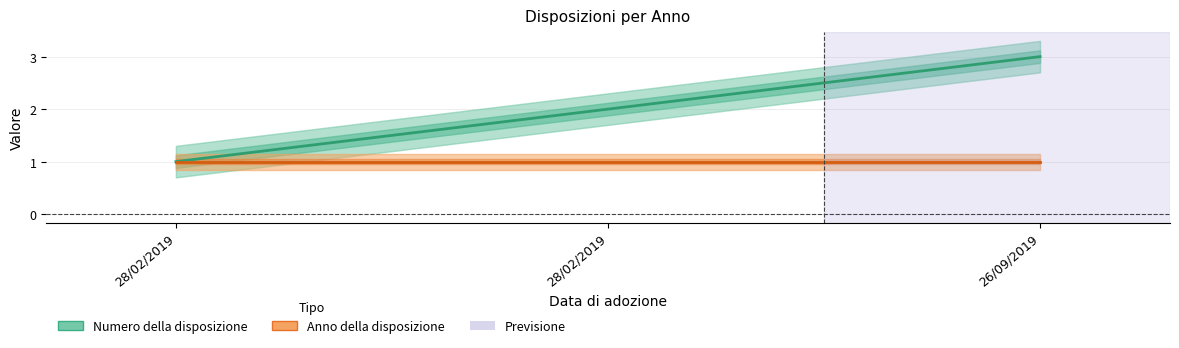

True or false: Anno della disposizione has a value of 0 at 28/02/2019.

False